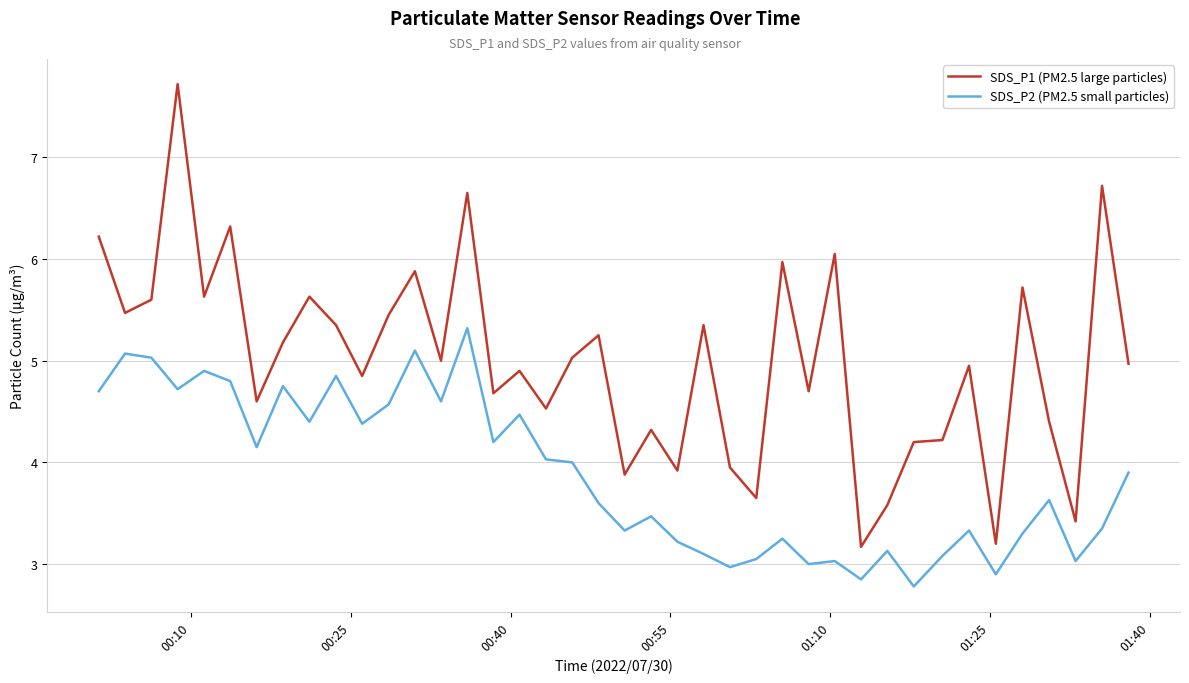

Rank the series by their maximum value, from lowest to highest.

SDS_P2 (PM2.5 small particles), SDS_P1 (PM2.5 large particles)